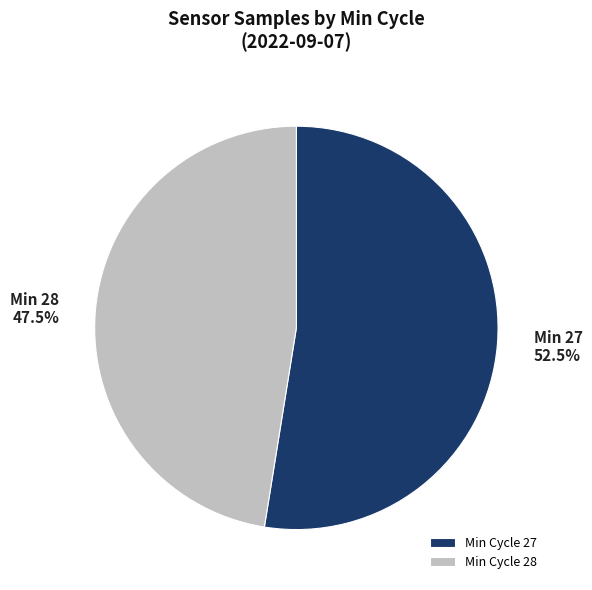

To the nearest percent, what is the average slice percentage?

50%